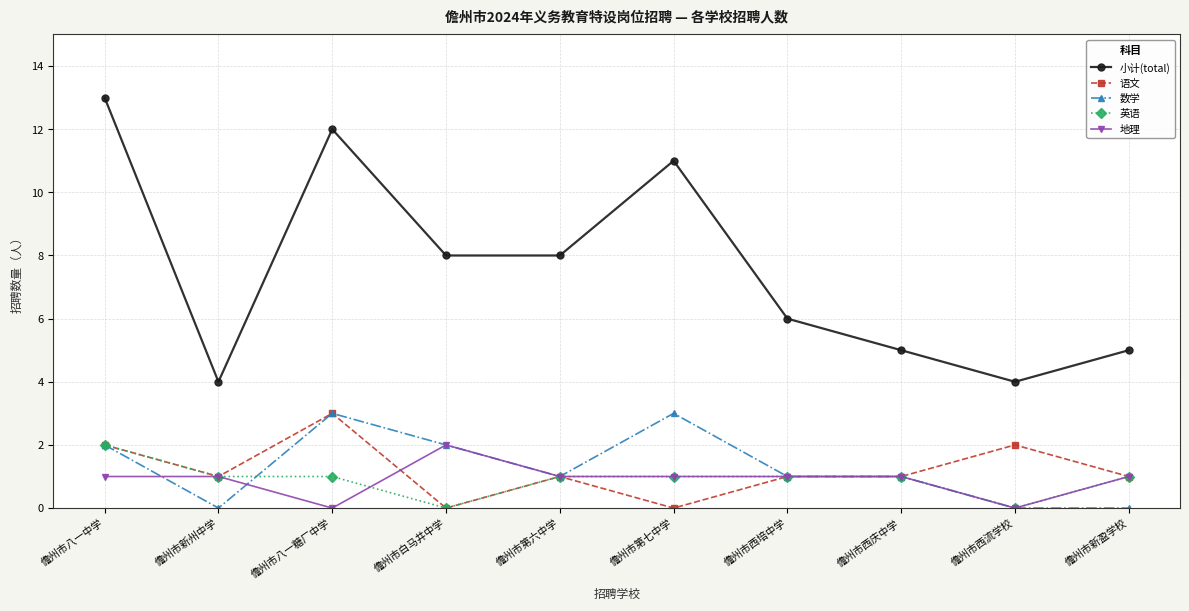

Does the chart display data point markers on the line(s)?

Yes